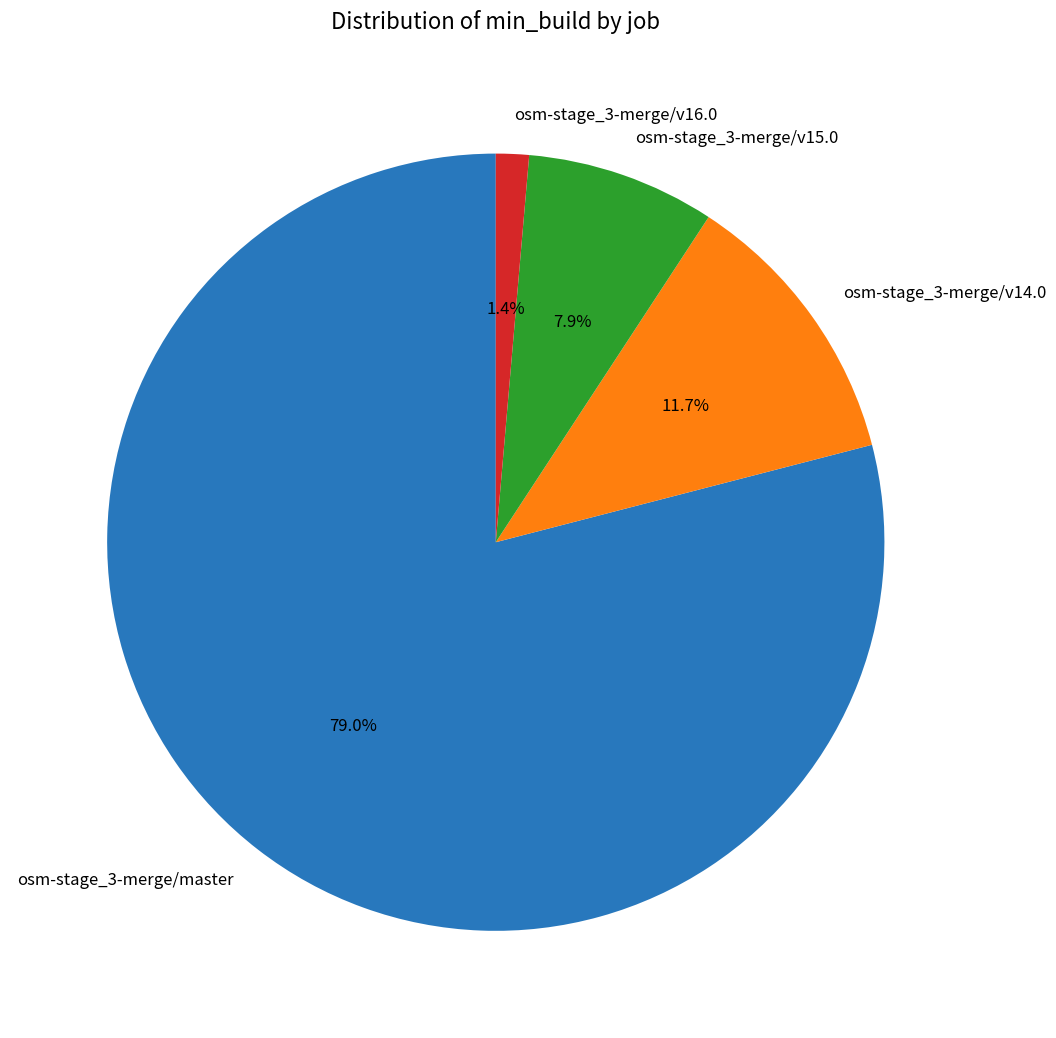

Rank the categories by value from lowest to highest.

osm-stage_3-merge/v16.0, osm-stage_3-merge/v15.0, osm-stage_3-merge/v14.0, osm-stage_3-merge/master